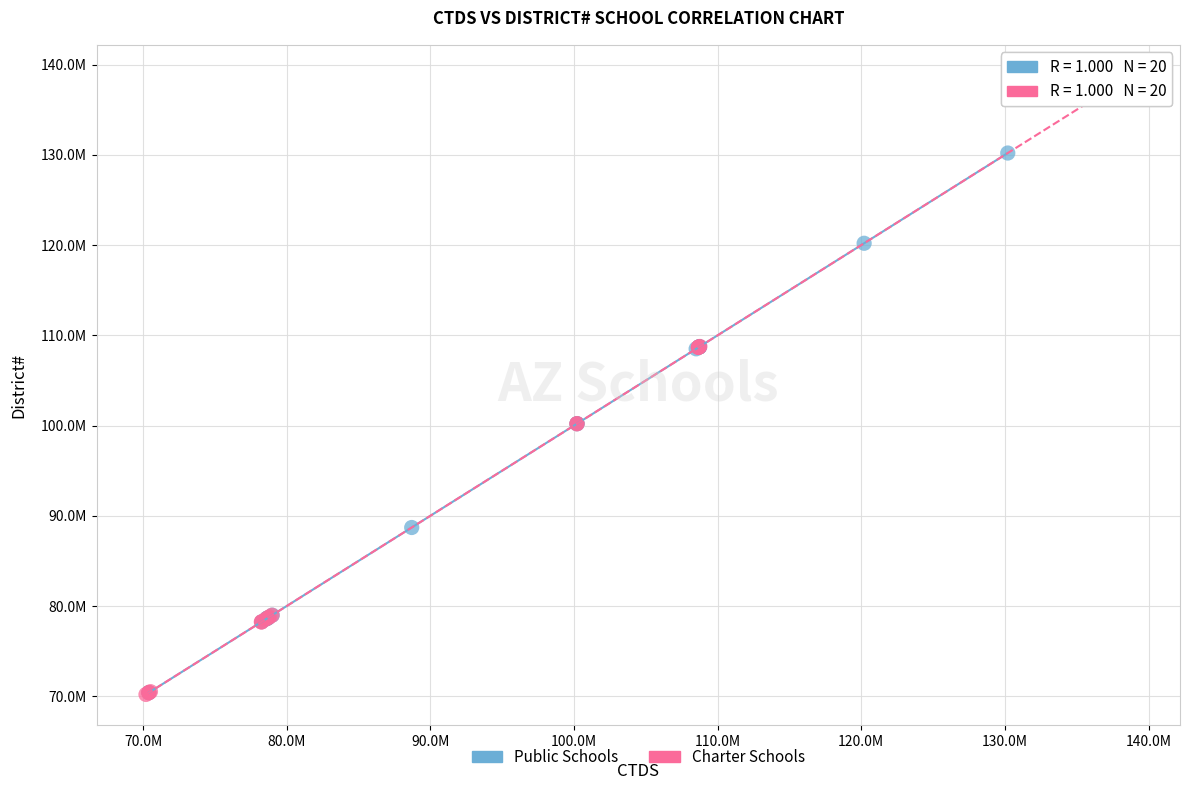

Which series has the largest Y range (max minus min)?

Charter Schools